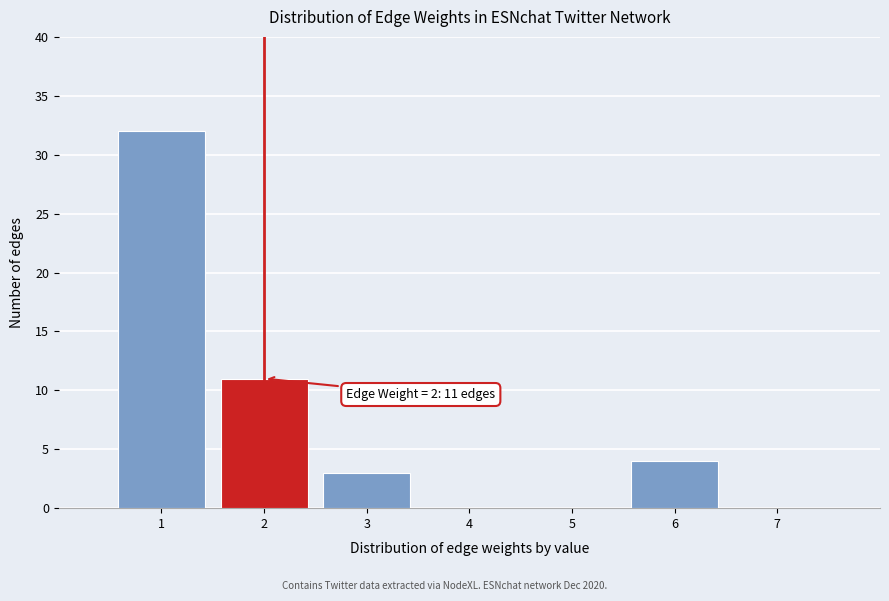

Reading right to left, extract all data points from this chart.

7=0	6=4	5=0	4=0	3=3	2=11	1=32